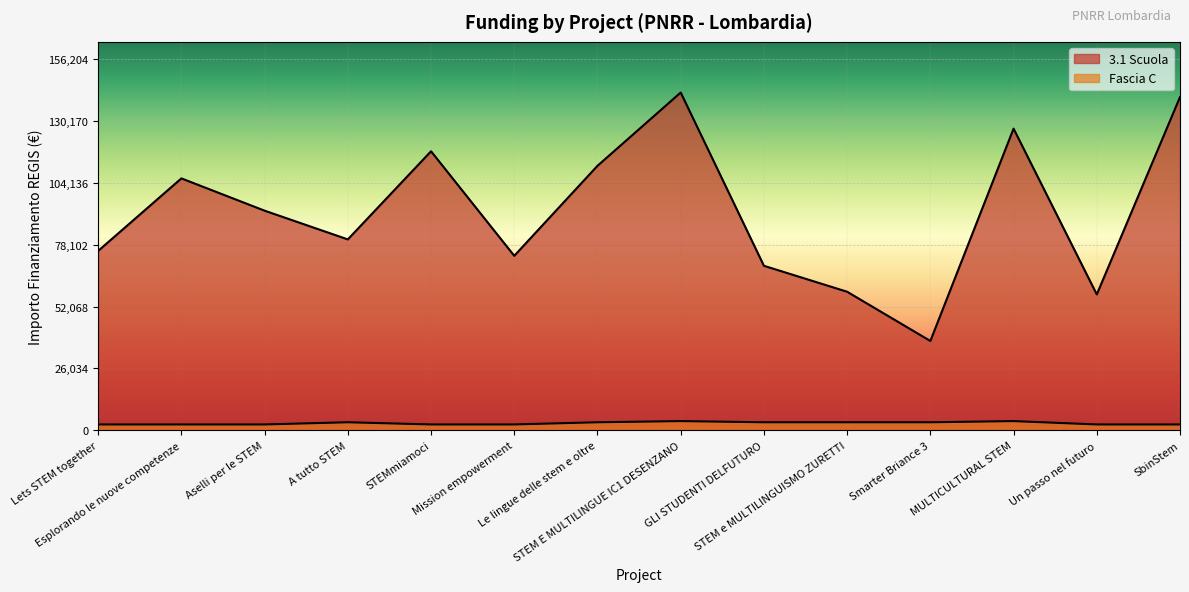

True or false: 3.1 Scuola and Fascia C intersect in this chart.

False